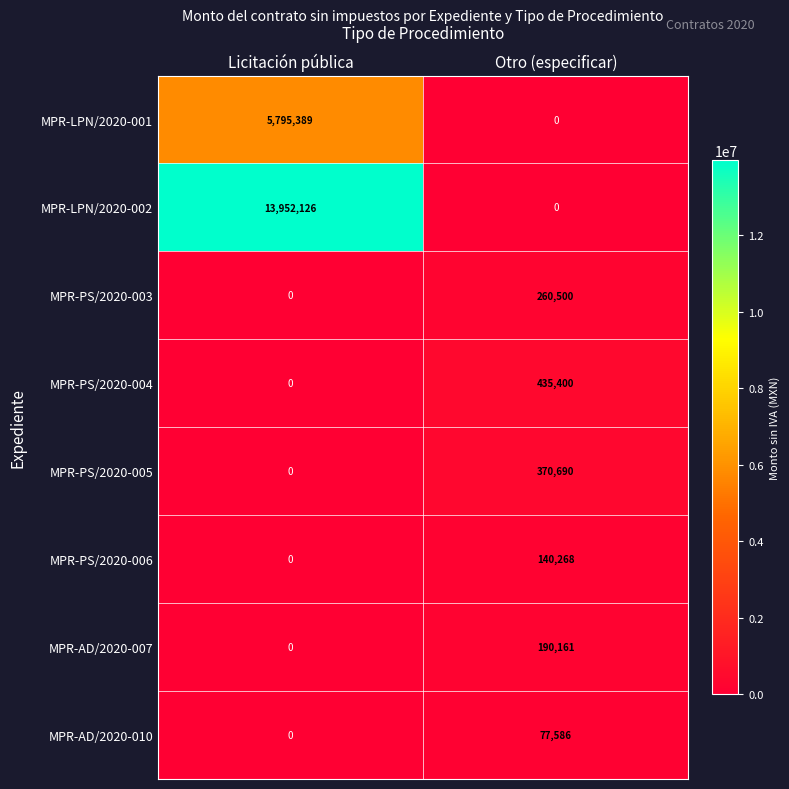

Which series has the largest total across all categories?

MPR-LPN/2020-002